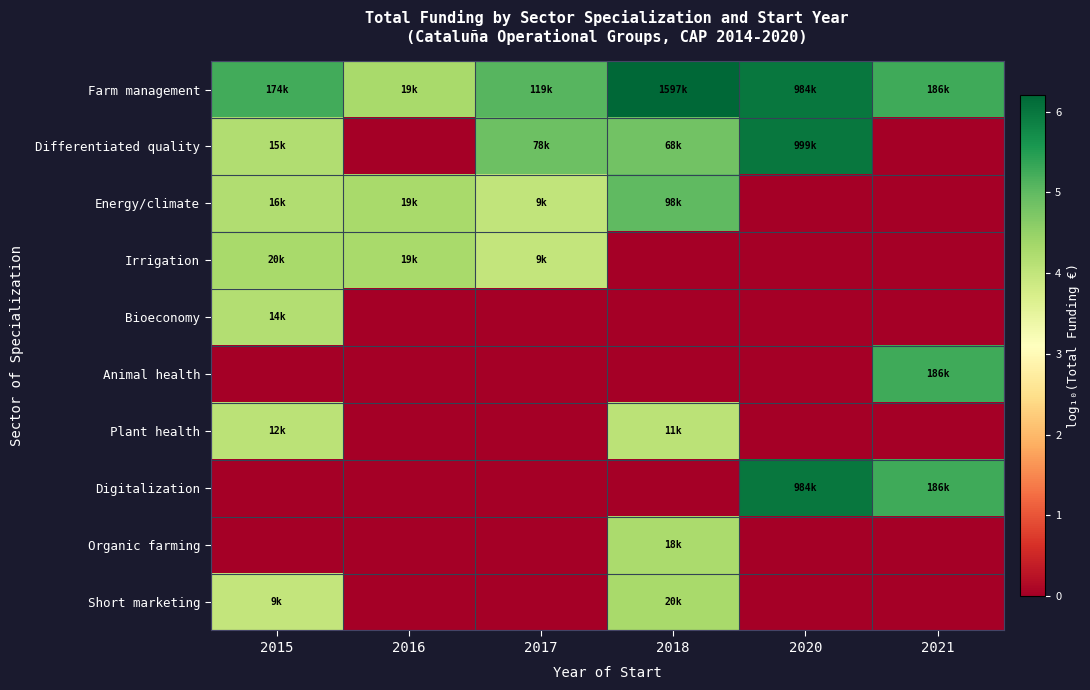

List the series in order of their peak value, highest first.

Farm management, Differentiated quality, Digitalization, Animal health, Energy/climate, Irrigation, Short marketing, Organic farming, Bioeconomy, Plant health